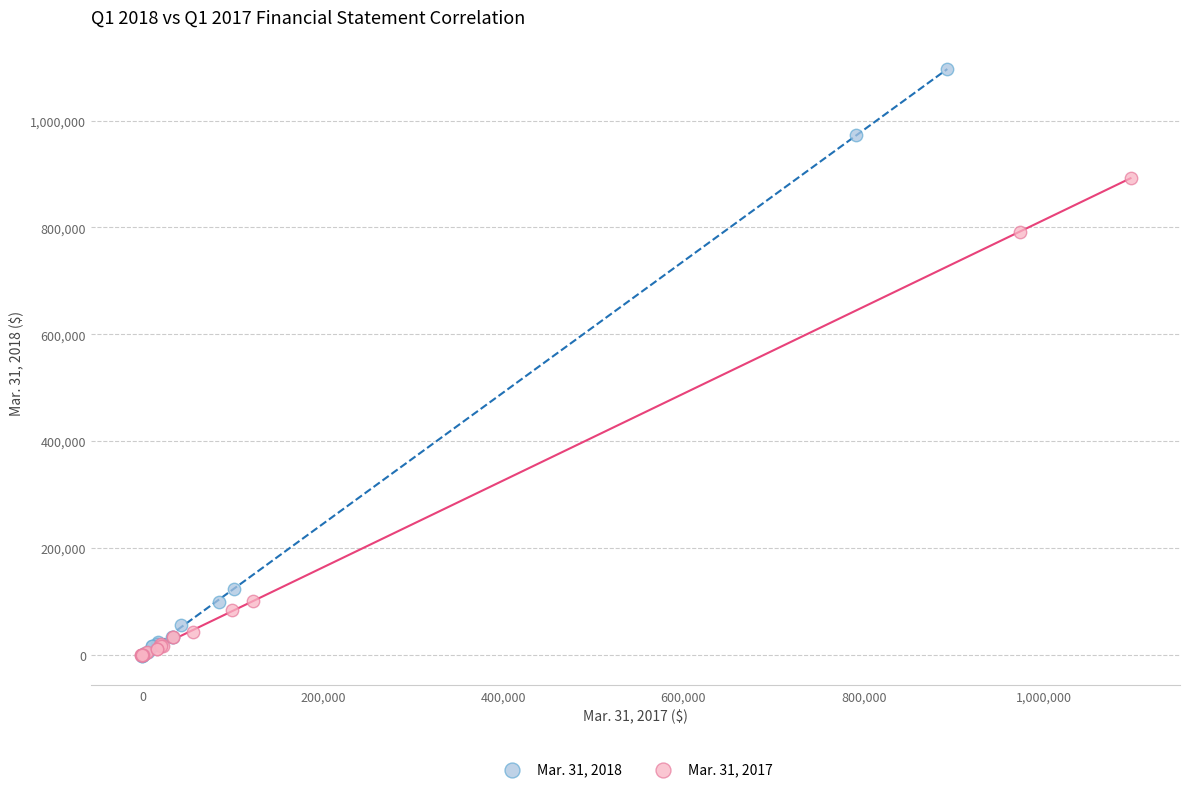

What are all the series names shown in the legend?

Mar. 31, 2018, Mar. 31, 2017